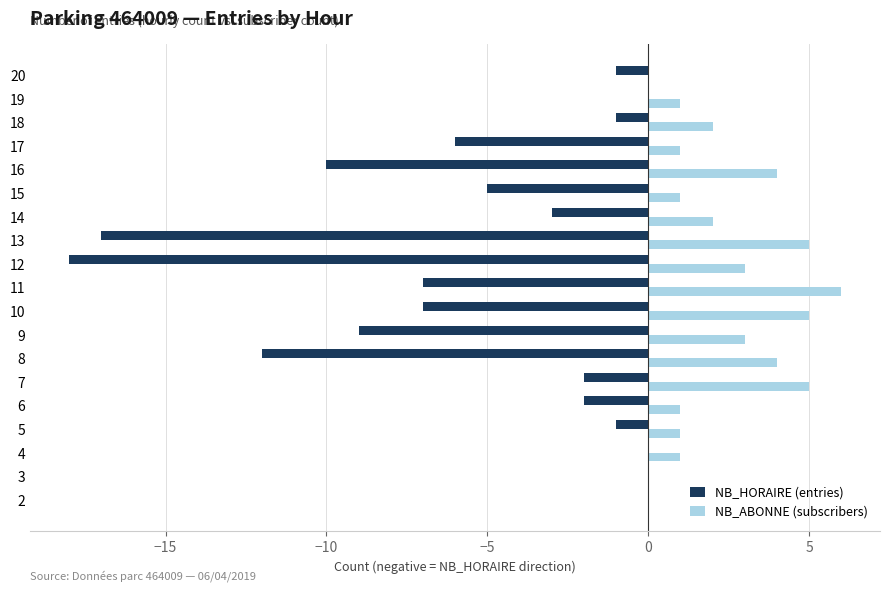

What is the average value of the NB_HORAIRE (entries) series?

-5